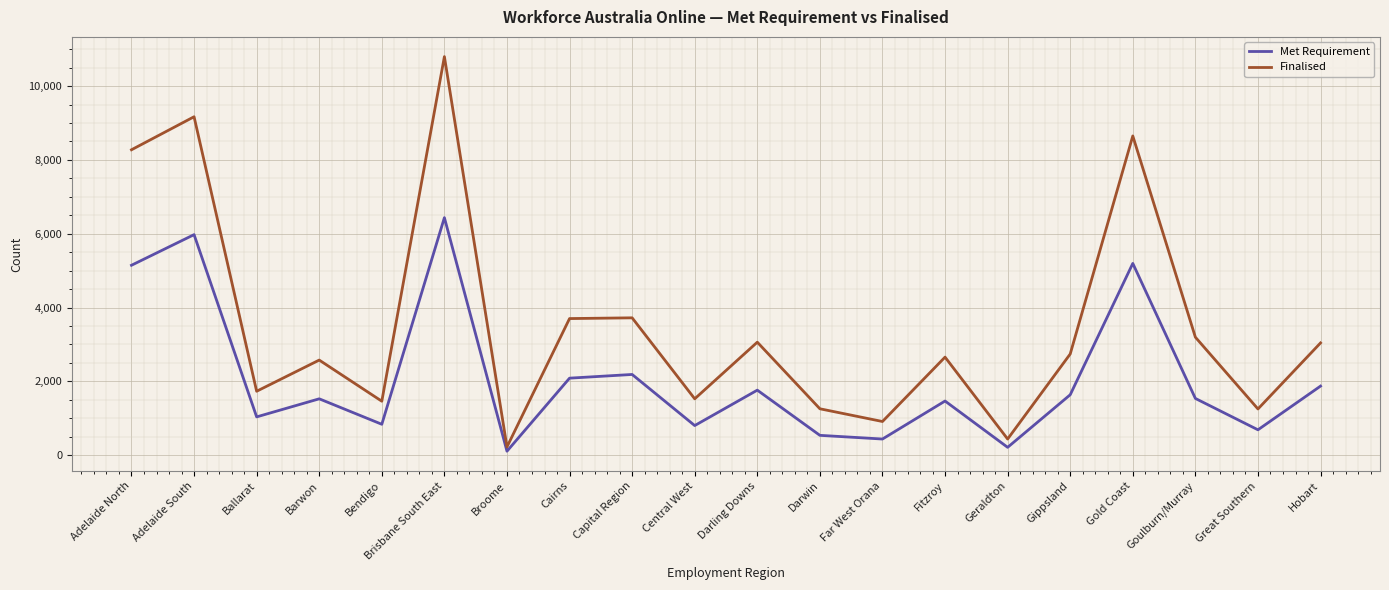

At which category is the sum across all series the highest?

Brisbane South East